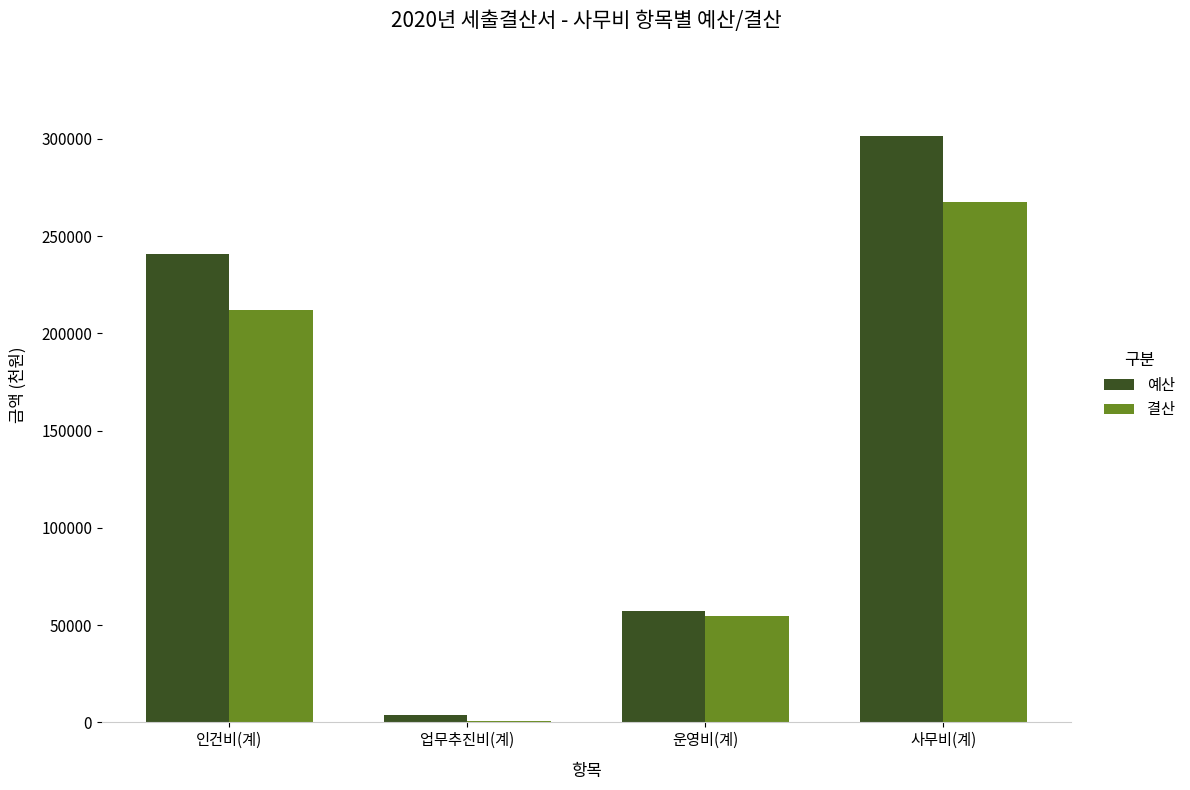

The 예산 series shows 348358 at 인건비(계). True or false?

False